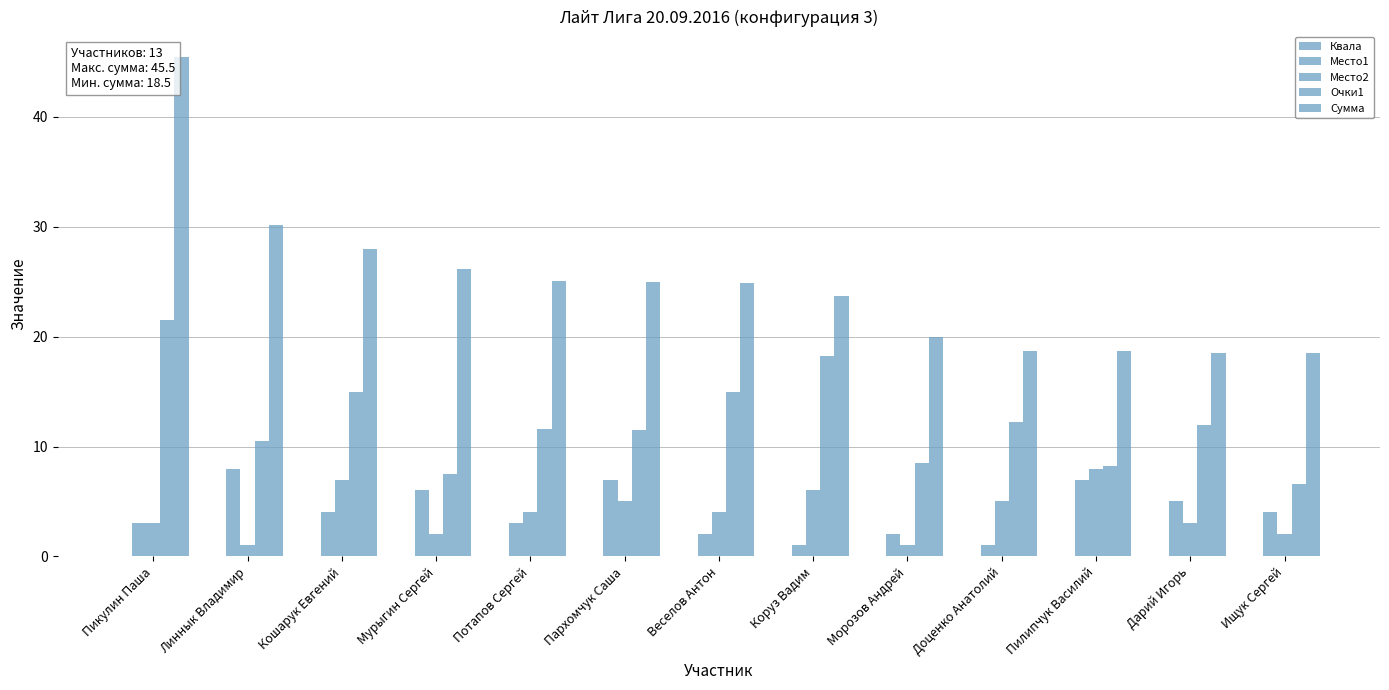

What position from the left is Пикулин Паша?

1